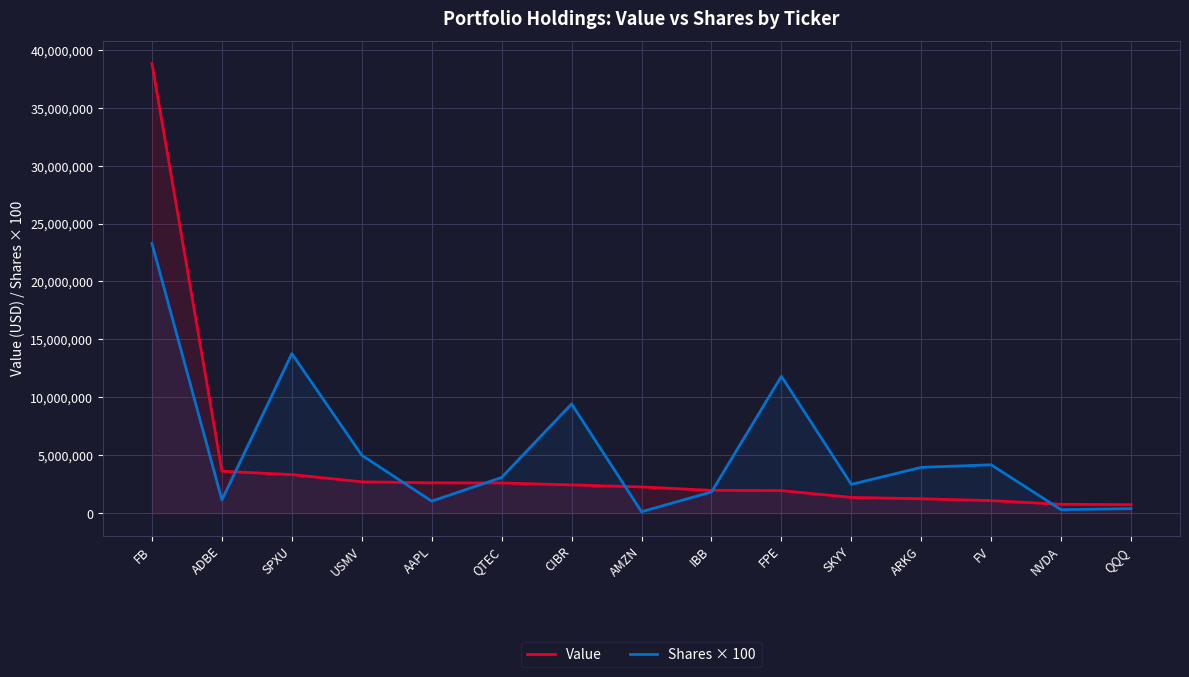

What is the difference between the Value values at QQQ and ADBE?

2888000